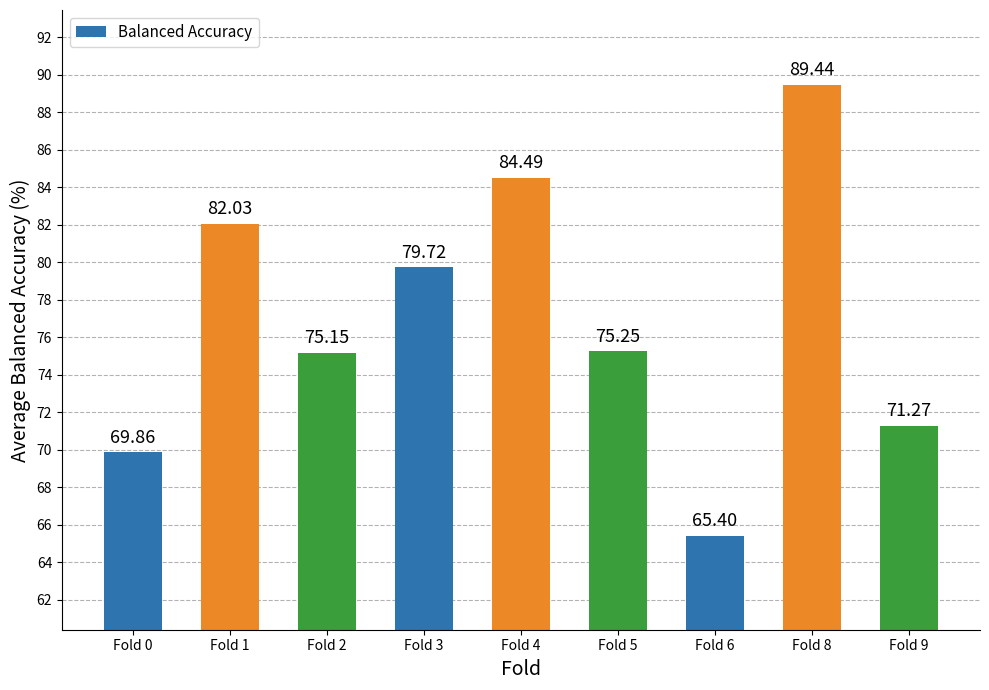

List the labels in order of value, smallest first.

Fold 6, Fold 0, Fold 9, Fold 2, Fold 5, Fold 3, Fold 1, Fold 4, Fold 8